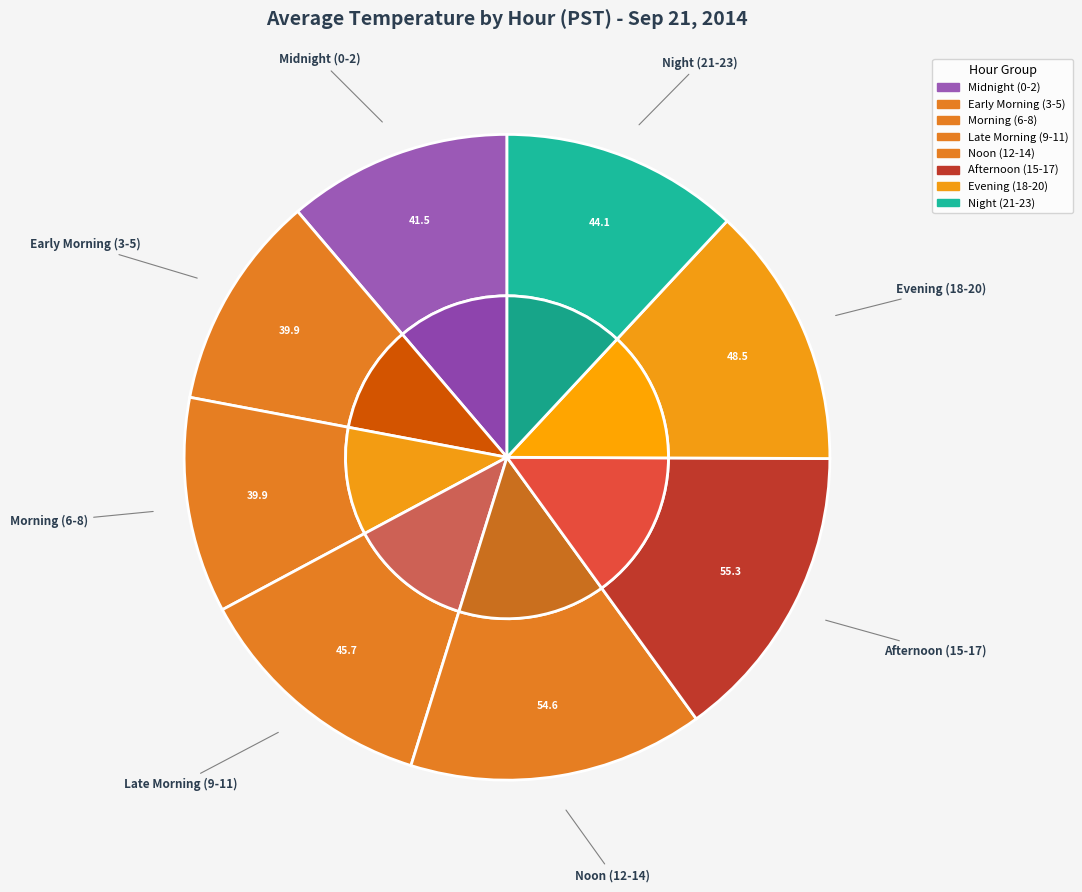

Is it true that Hour 6 is 4% of the pie?

True